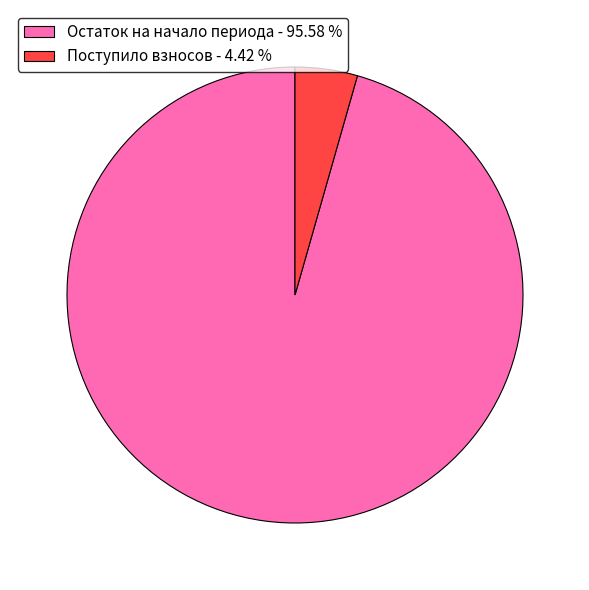

Which slice is the smallest?

Поступило взносов - 4.42 %